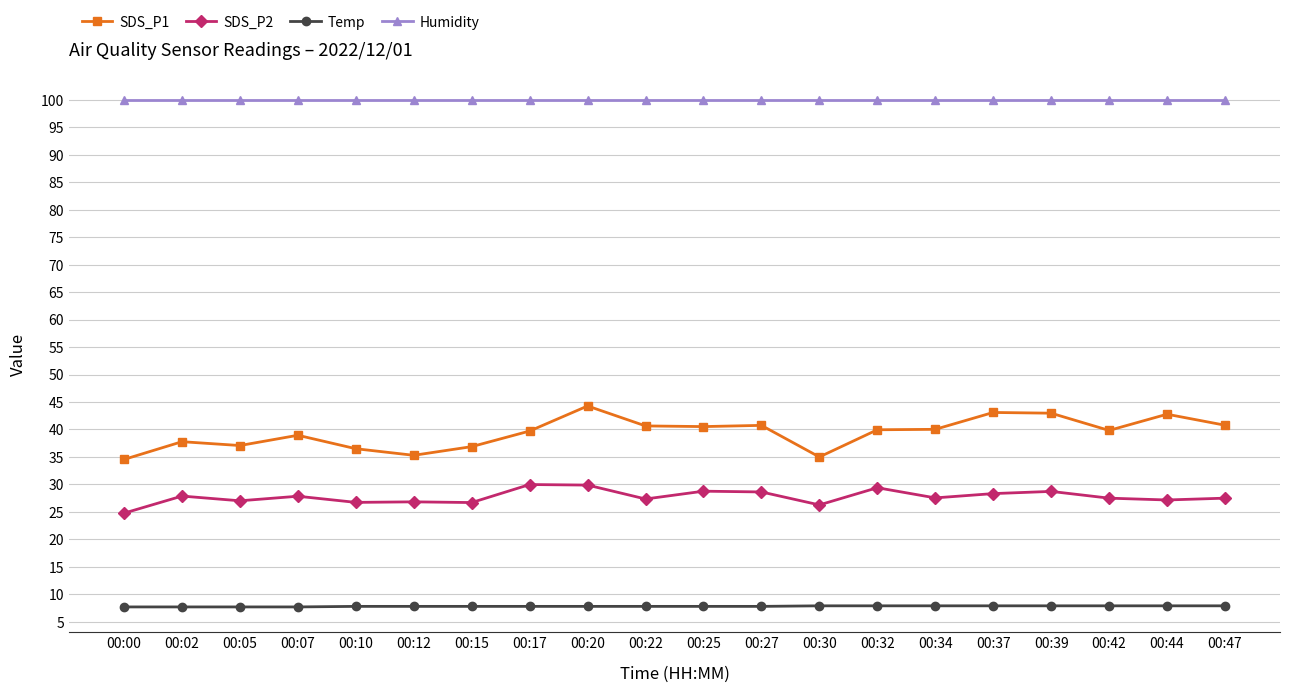

At which category does SDS_P2 reach its first local valley?

00:05